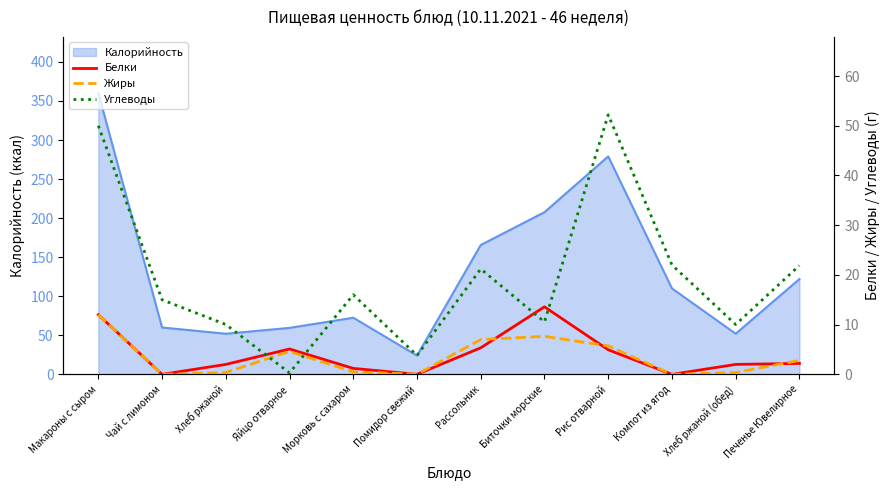

Does the chart have visible grid lines?

No